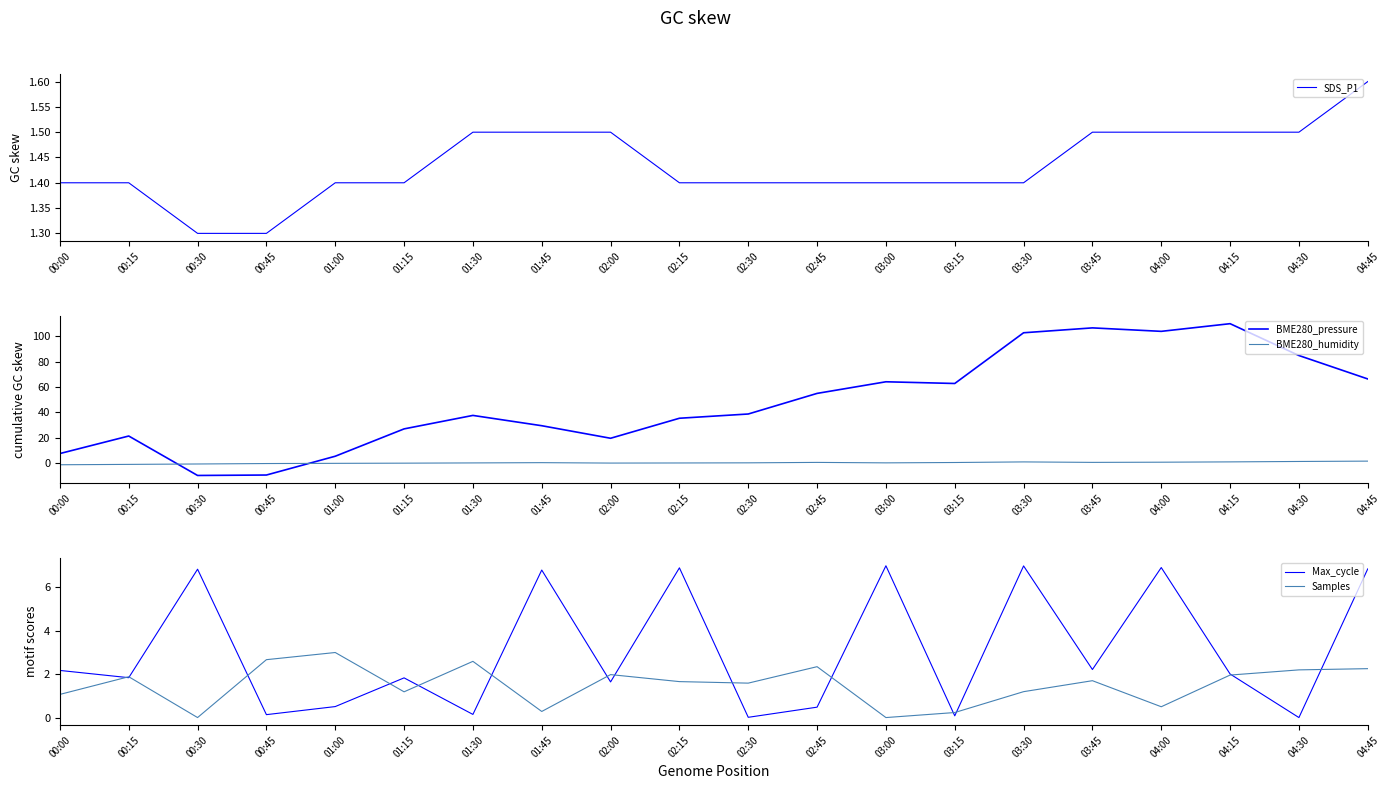

What is the sum of the SDS_P1 values at 03:45 and 02:30?

2.9